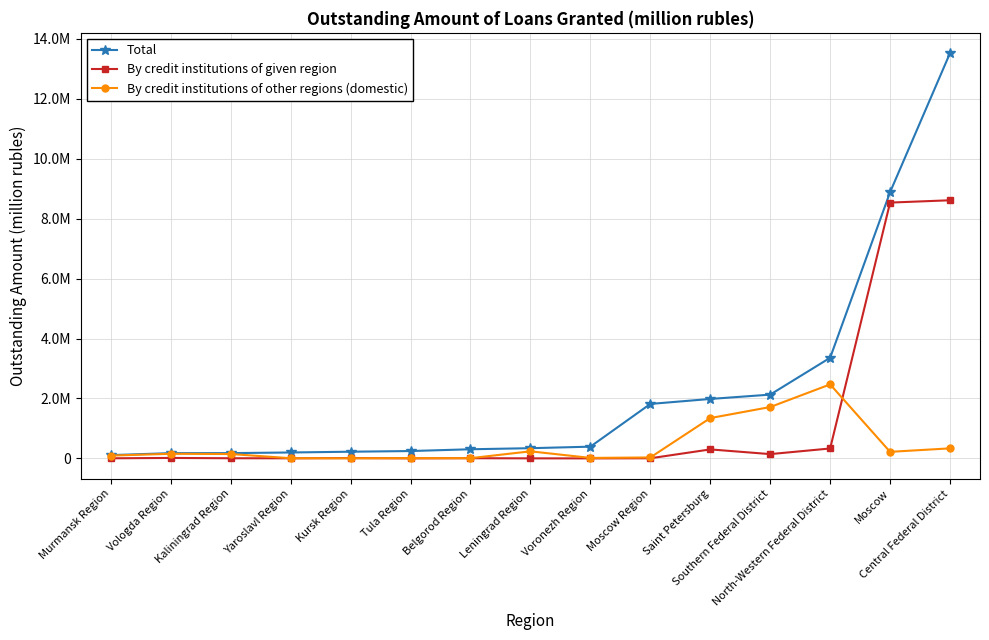

Is this an area chart (filled region under the line)?

No